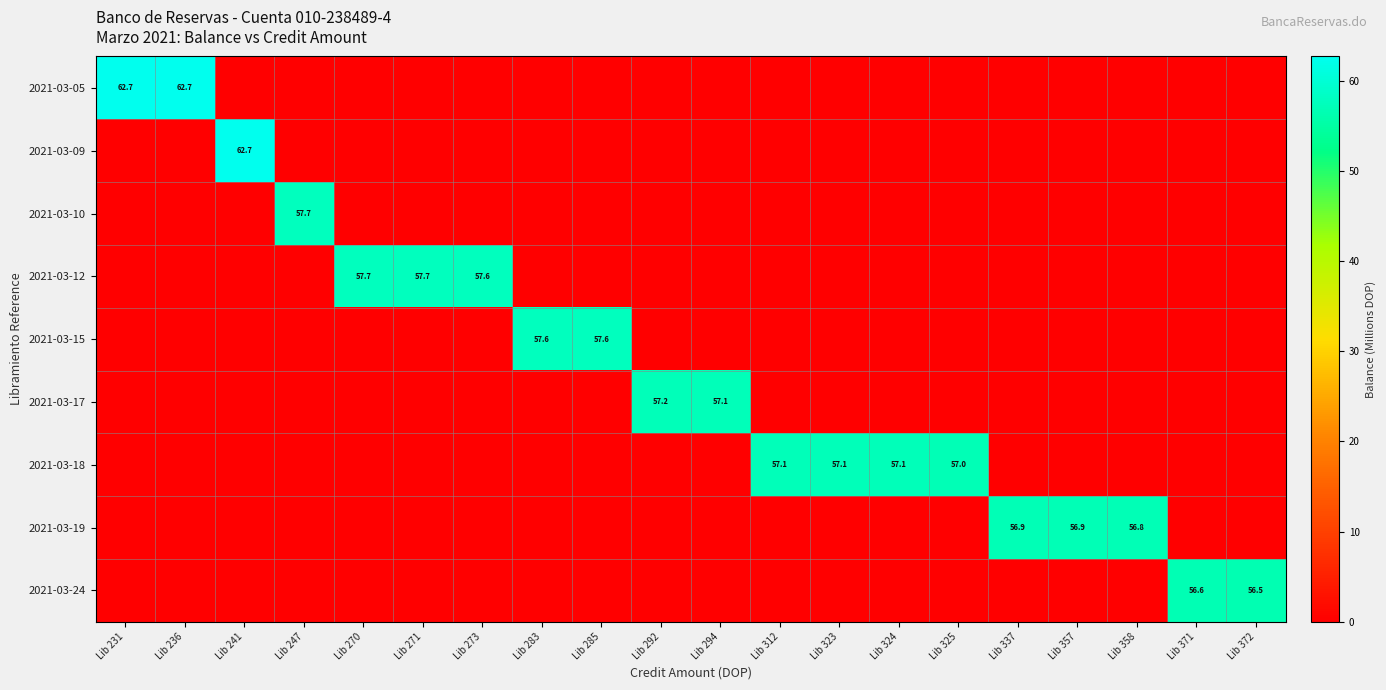

How many values in the 2021-03-24 series exceed 0?

2